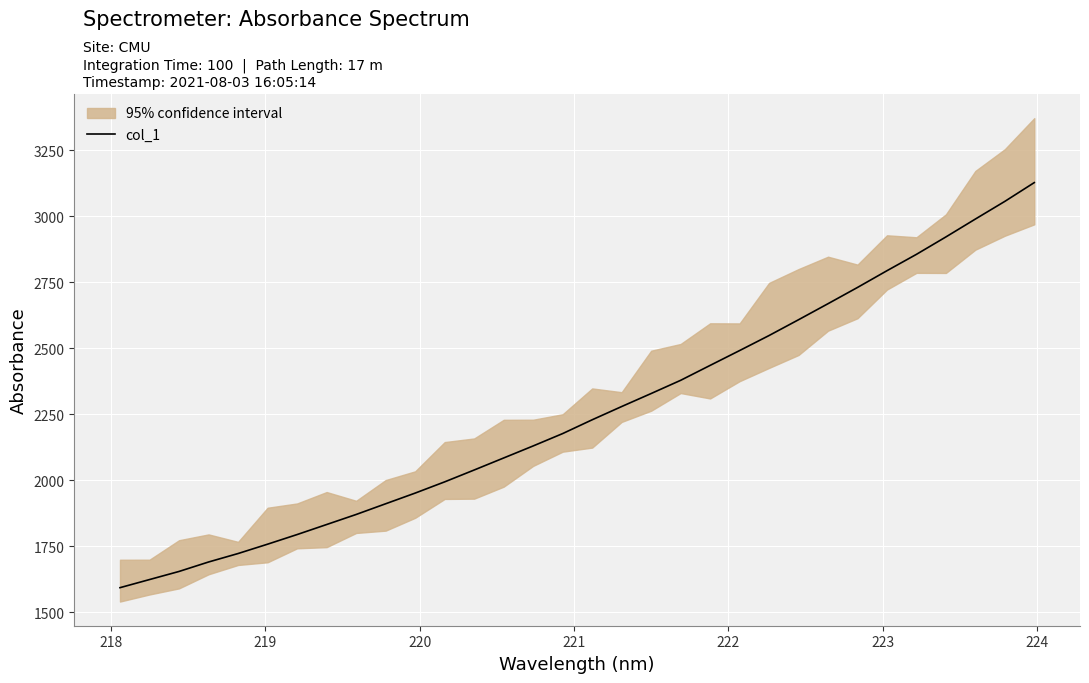

What is the highest value of the col_1 series?

3127.6